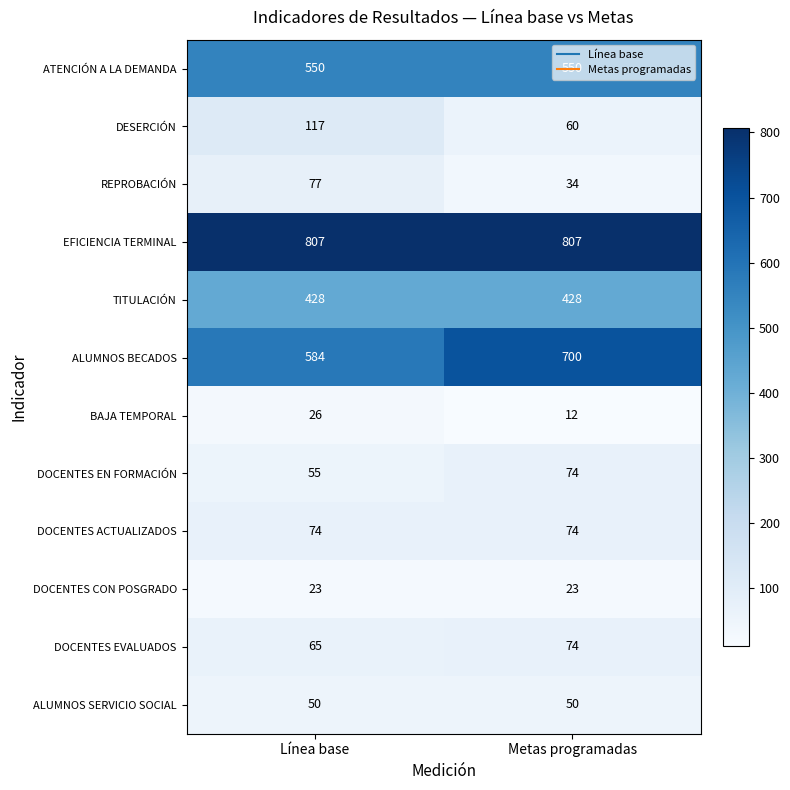

Is it true that ALUMNOS BECADOS equals 584 at Línea base?

True